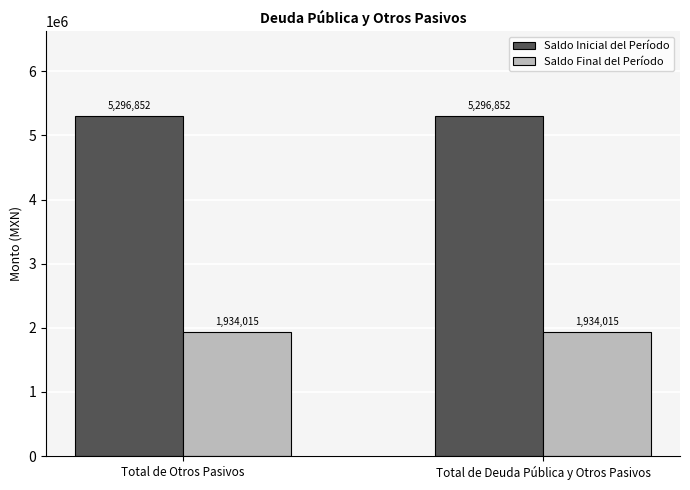

How many bars are there in total?

4